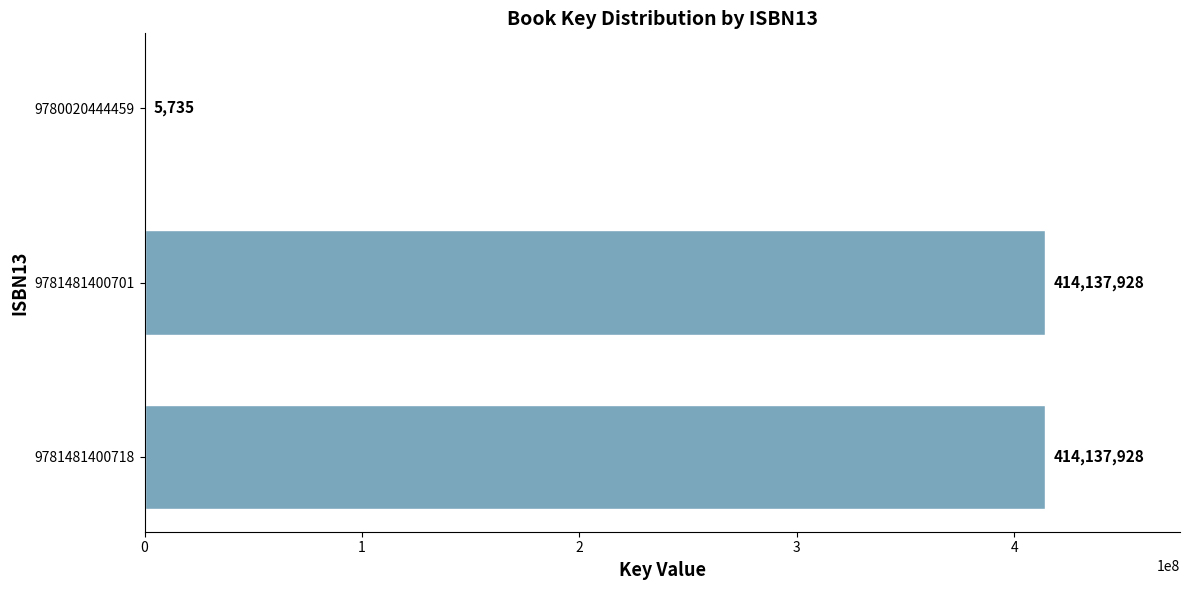

The chart shows a value of 414137928 at 9781481400718. True or false?

True